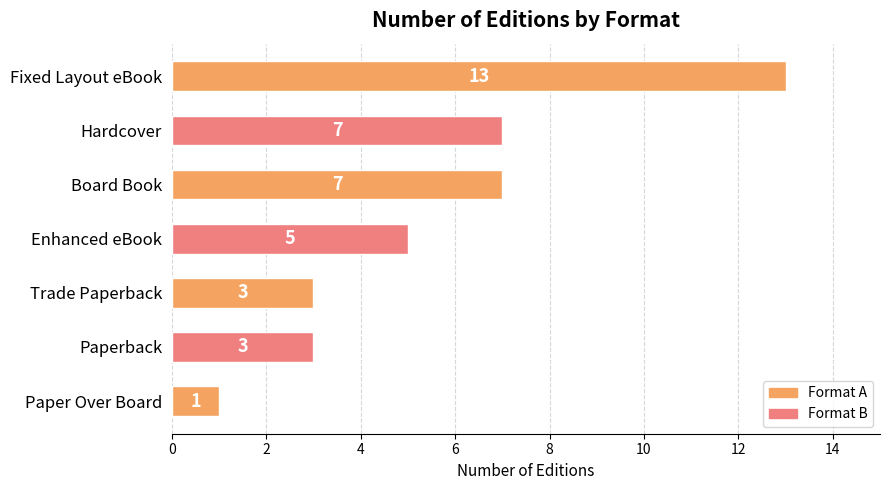

What is the value of the 1st bar from the top?

13